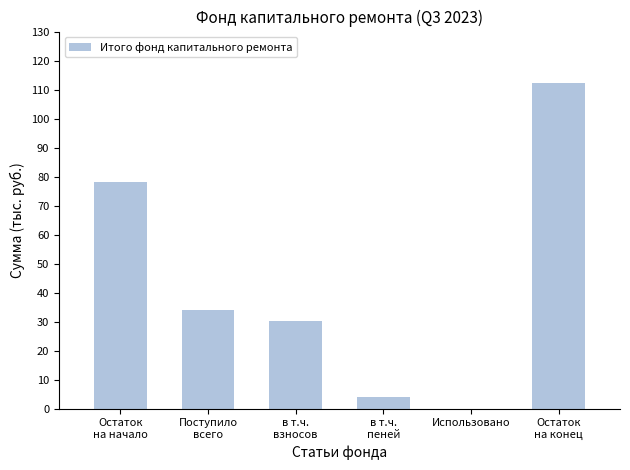

Reading right to left, what are all the values shown in this chart?

112.1	0.0	4.0	30.0	34.0	78.1